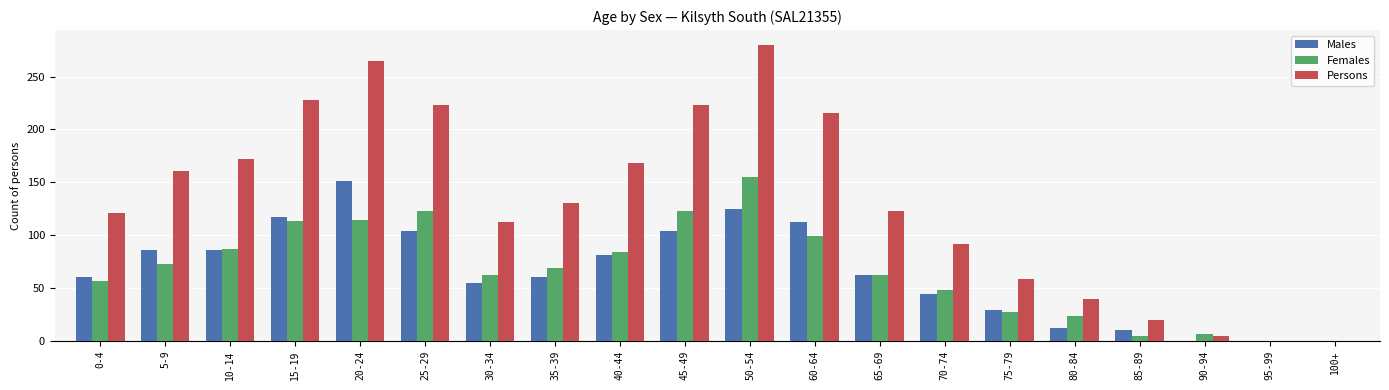

The Males series shows 80 at 35-39. True or false?

False